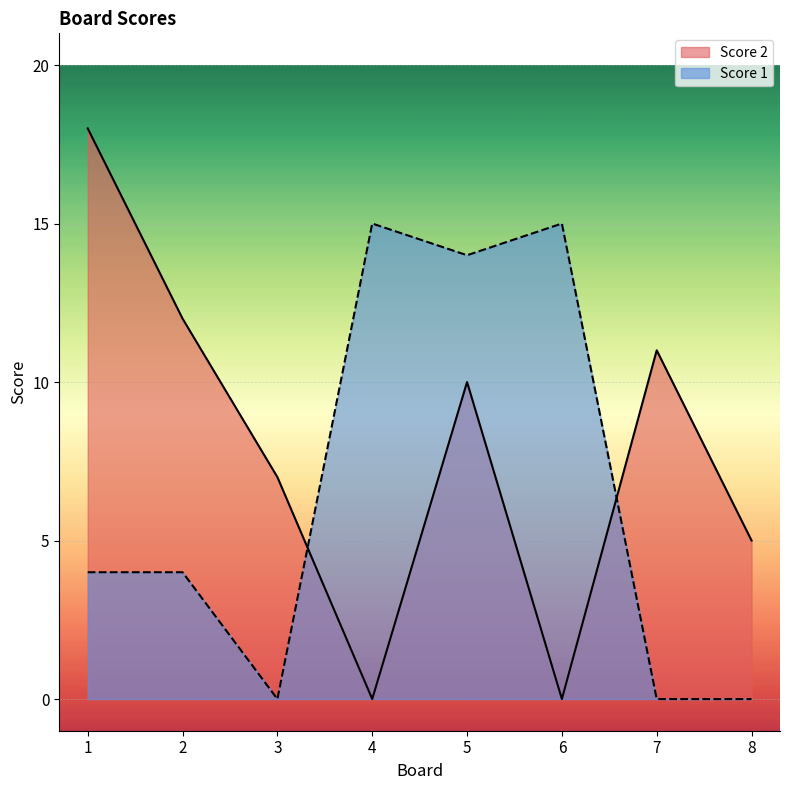

Reading left to right, extract all data points from this chart.

Score 2: 18	12	7	0	10	0	11	5
Score 1: 4	4	0	15	14	15	0	0